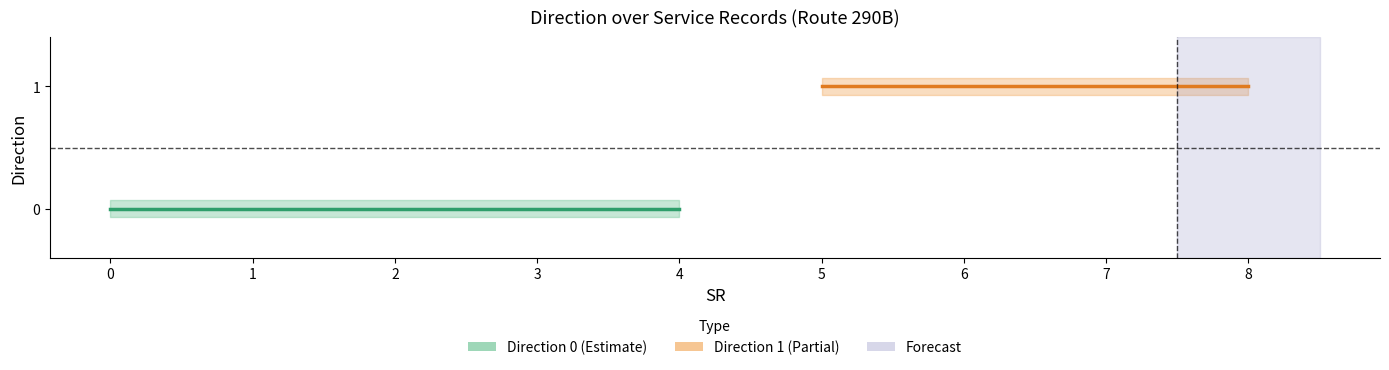

True or false: direction_1_lower and direction_1 intersect in this chart.

False